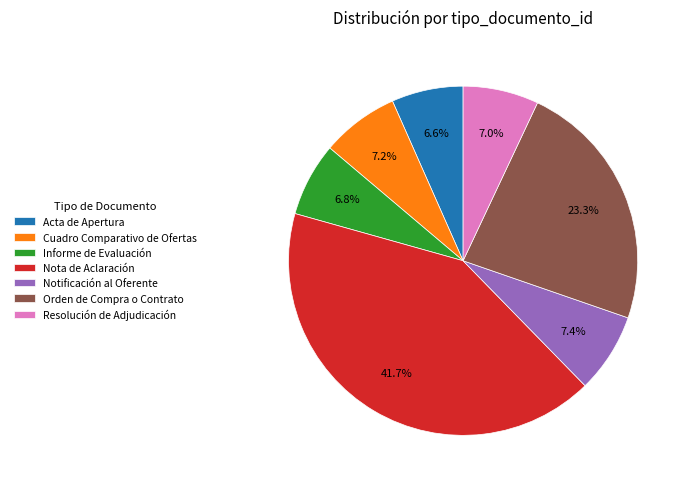

Do Informe de Evaluación and Acta de Apertura together represent more than half of the pie?

No